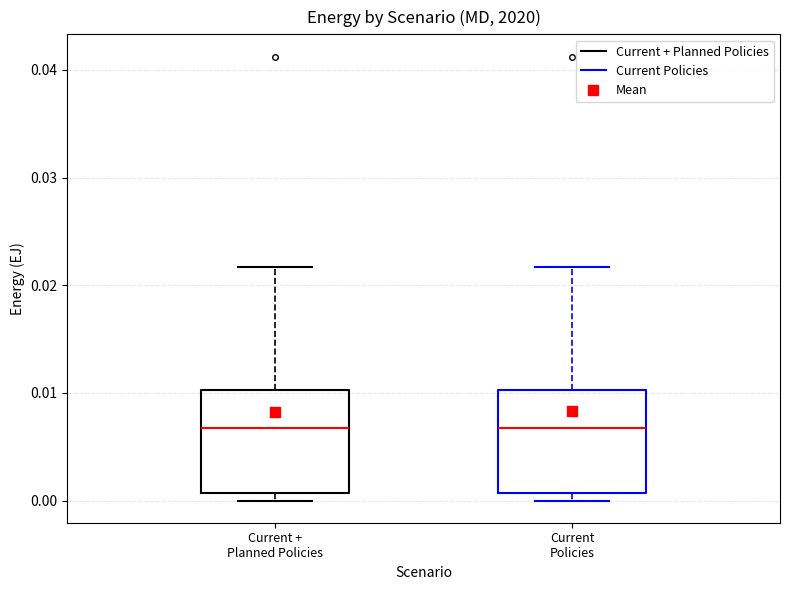

Where is the lower edge of the box for Current + Planned Policies on the y-axis? The values are not printed on the chart, so give them approximately, as read against the axis.

0.001